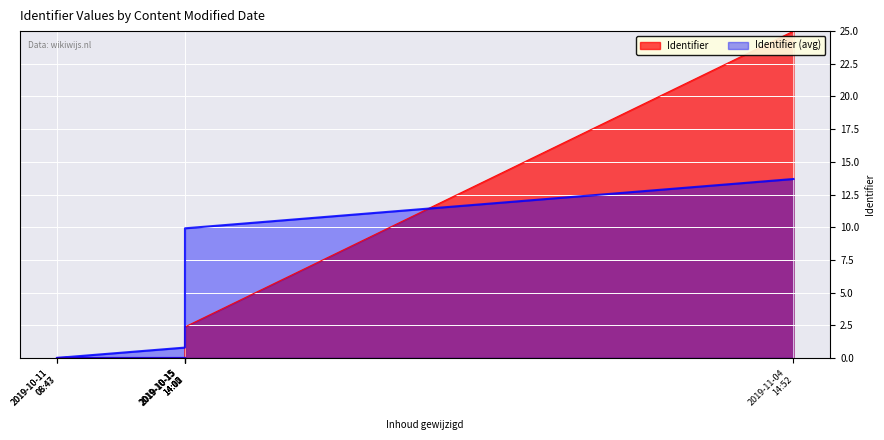

List the labels in order of value, largest first.

2019-11-04 14:52, 2019-10-15 14:05, 2019-10-15 14:02, 2019-10-15 14:02, 2019-10-11 08:47, 2019-10-11 08:43, 2019-10-15 14:10